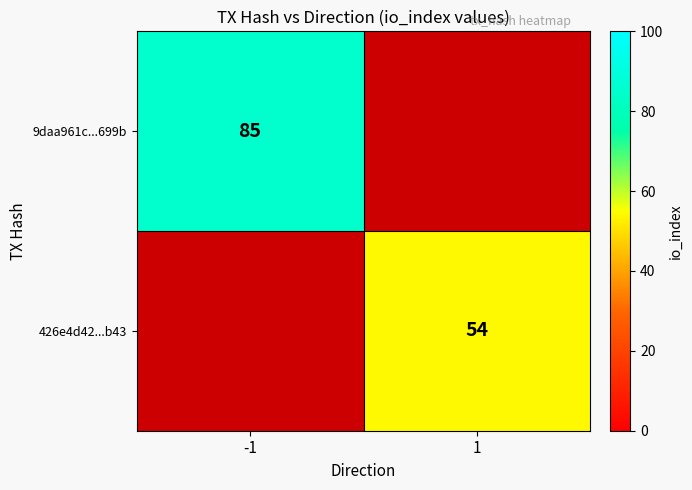

The 426e4d42...b43 series shows 54 at 1. True or false?

True